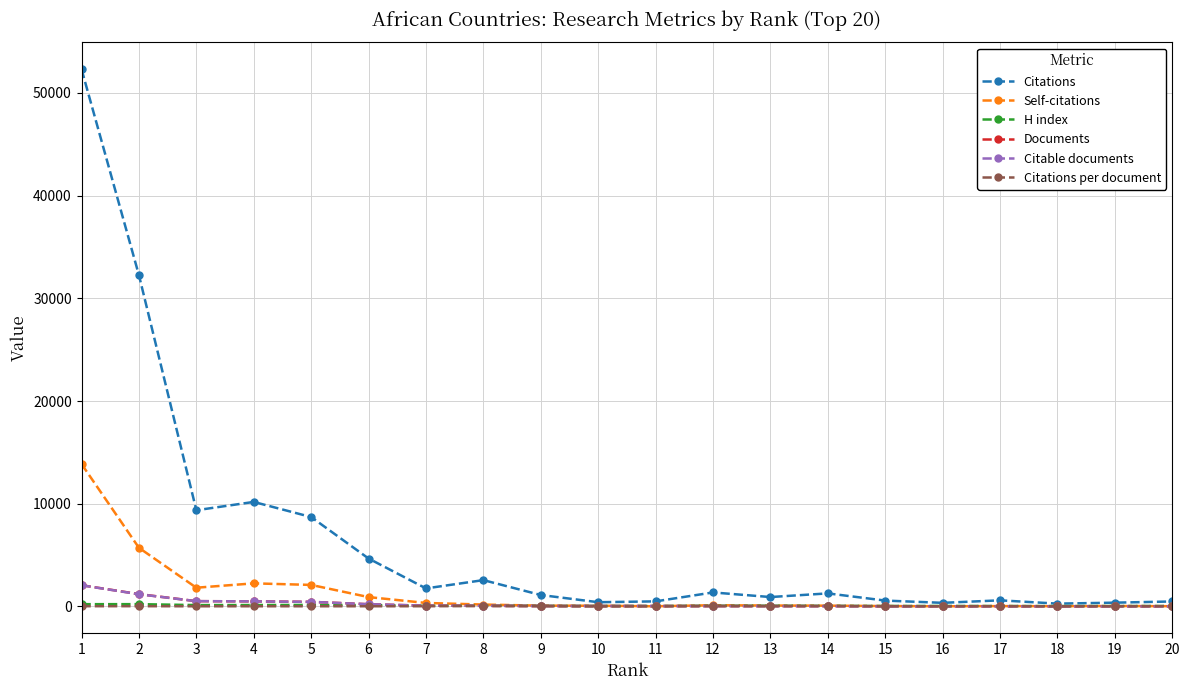

How many values in the Citations per document series are below 23?

8